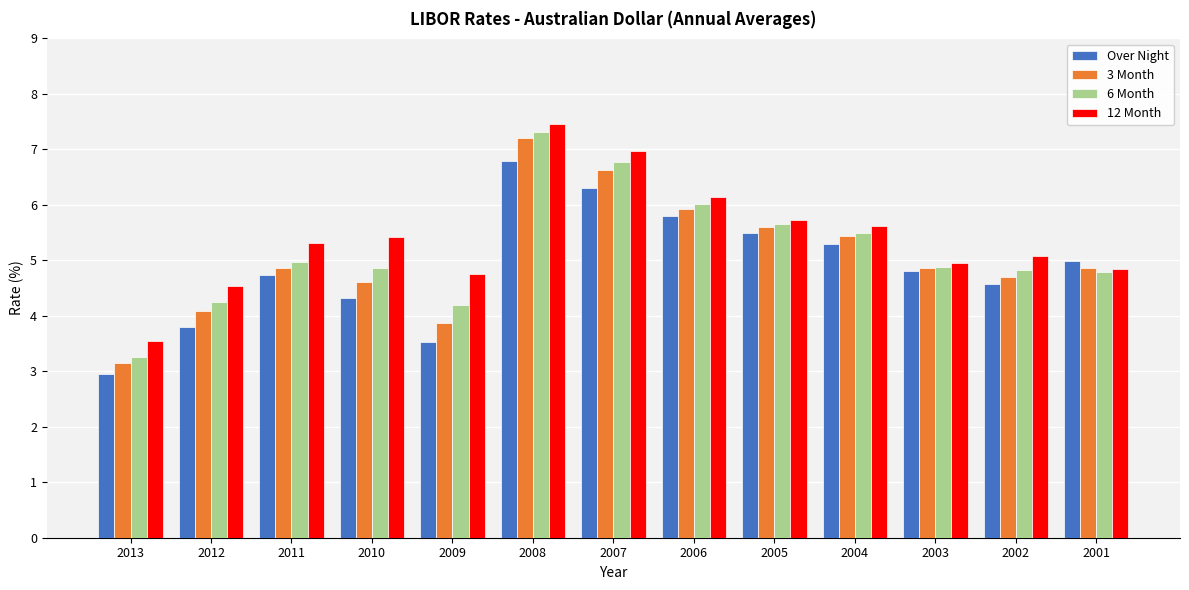

Are the bars grouped side by side (vs. stacked)?

Yes